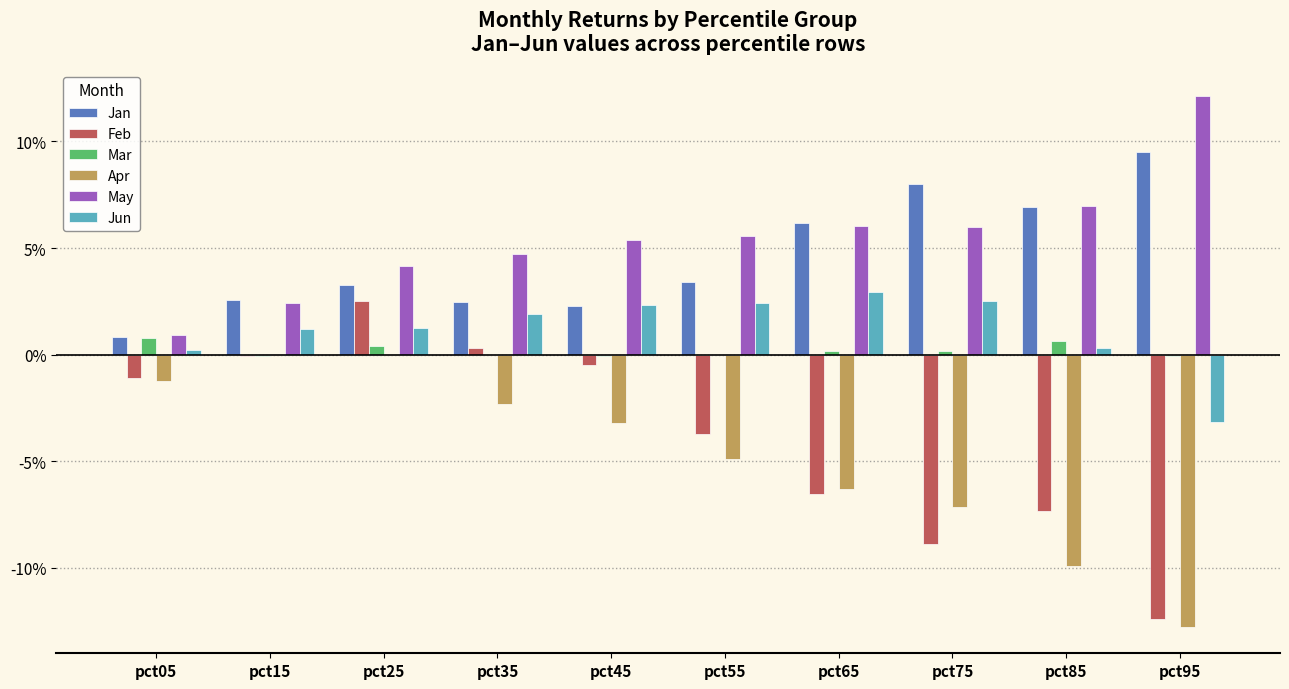

What are all the series names shown in the legend?

Jan, Feb, Mar, Apr, May, Jun